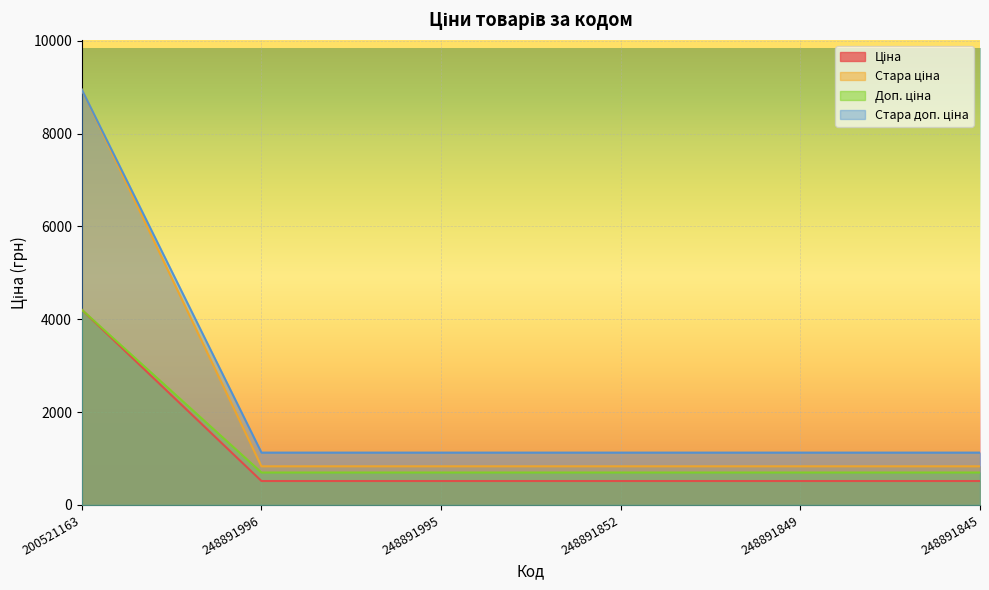

Reading left to right, transcribe all the data shown in this chart.

Ціна: 4204.8	515.8	515.8	515.8	515.8	515.8
Стара ціна: 8946.3	832.4	832.4	832.4	832.4	832.4
Доп. ціна: 4205.0	699.0	699.0	699.0	699.0	699.0
Стара доп. ціна: 8946.3	1128.0	1128.0	1128.0	1128.0	1128.0